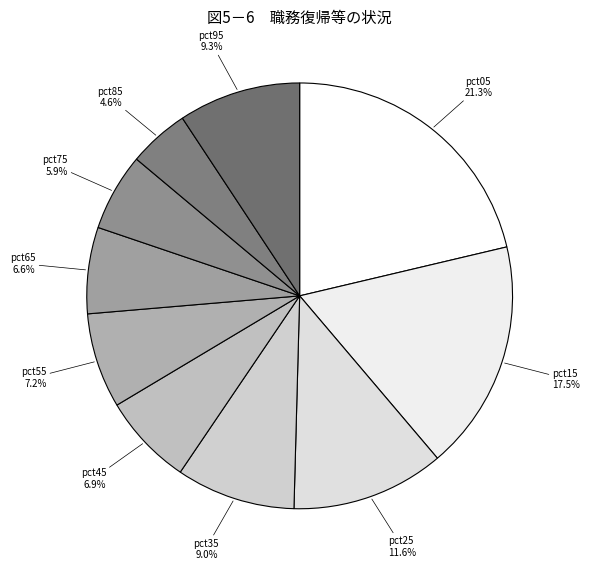

Which has a higher value, pct55 or pct65?

pct55